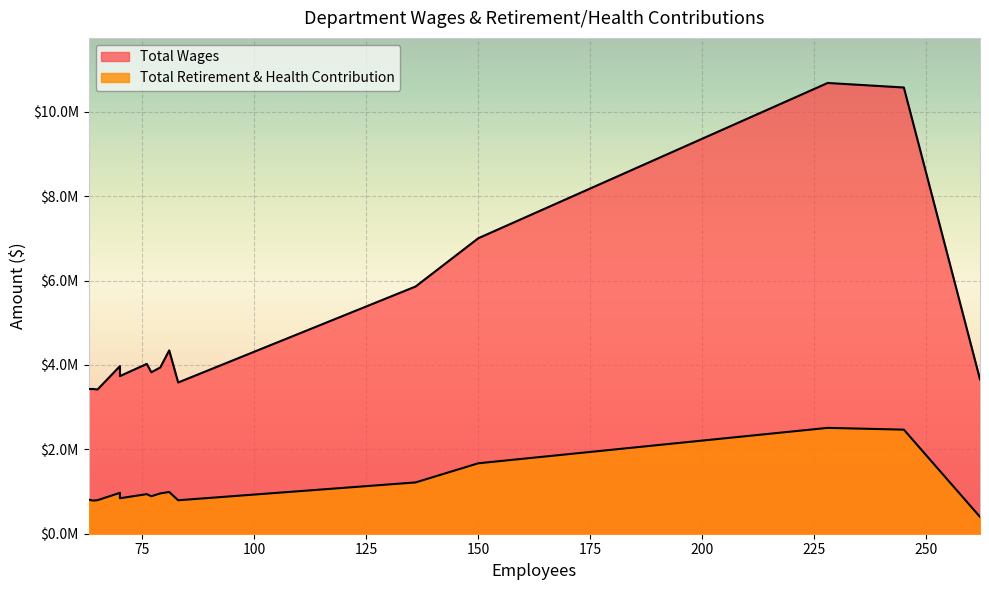

How many lines are shown in the chart?

2